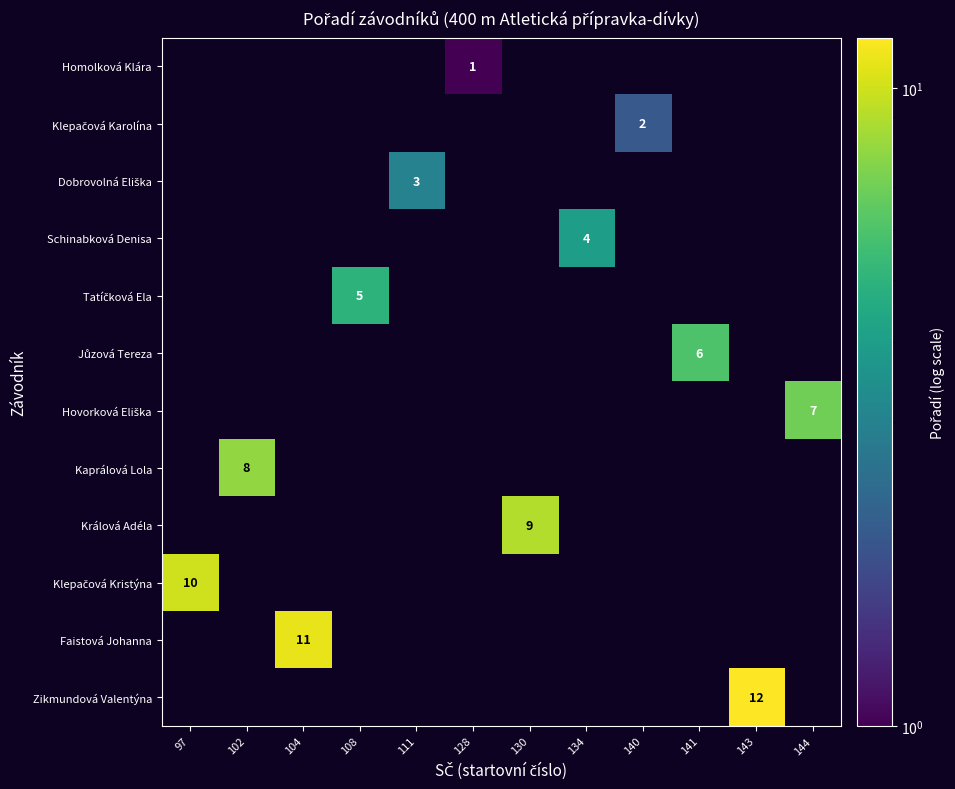

The value of Jůzová Tereza at 97 is 2. True or false?

False